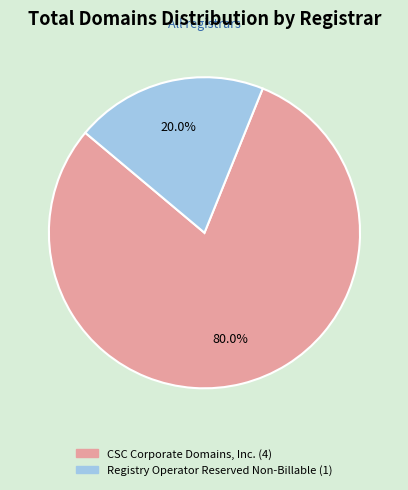

Between CSC Corporate Domains, Inc. and Registry Operator Reserved Non-Billable, which is larger?

CSC Corporate Domains, Inc.